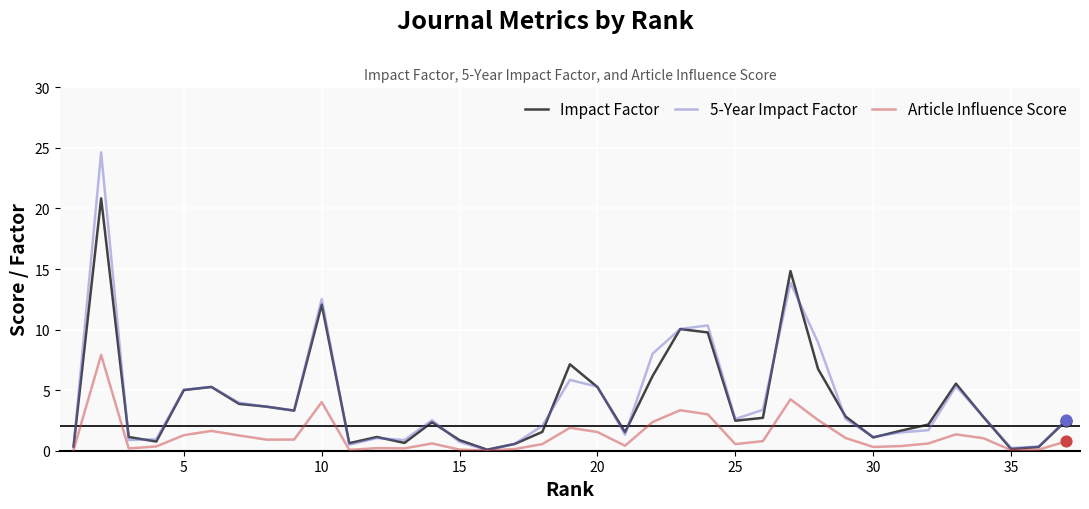

What is the greatest value displayed?

24.6